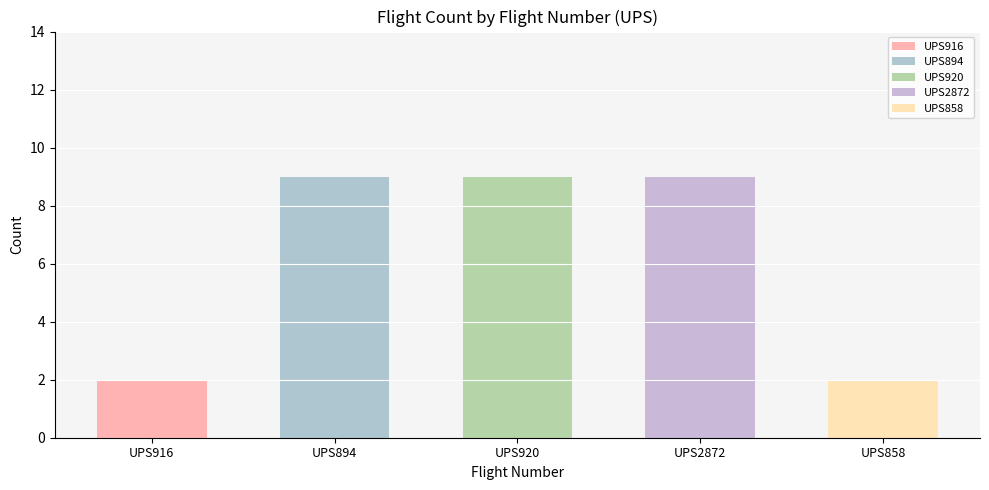

List the labels in order of value, largest first.

UPS894, UPS920, UPS2872, UPS916, UPS858